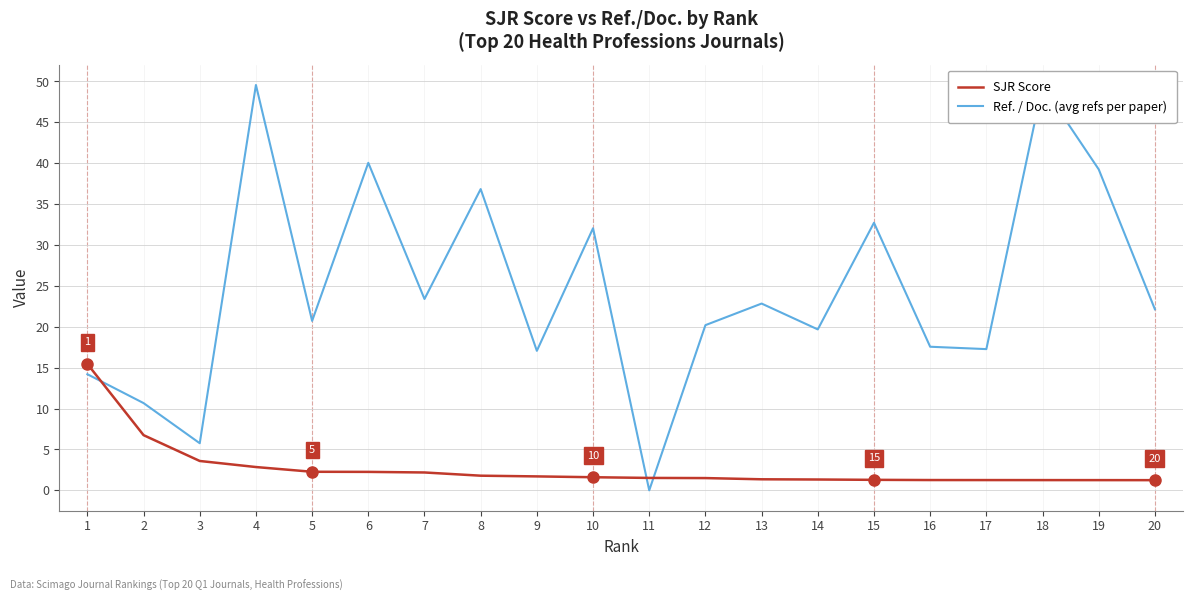

How many lines are shown in the chart?

2